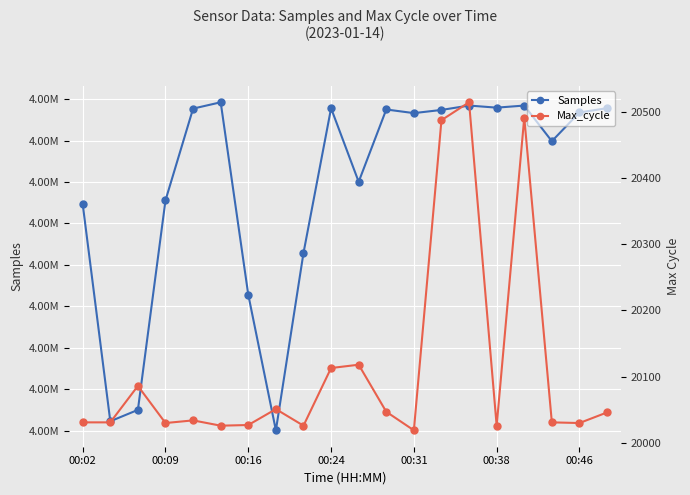

Which category has the highest value in the Max_cycle series?

14